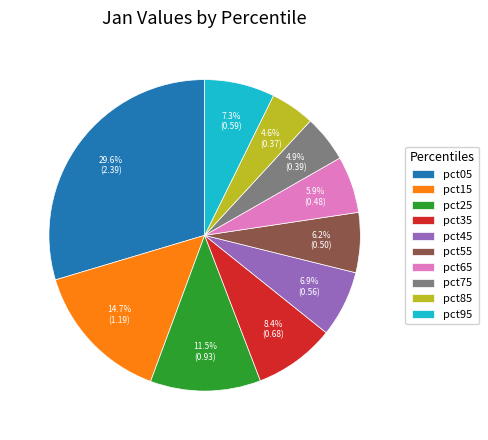

What is the total percentage of pct25 and pct15?

26.2%